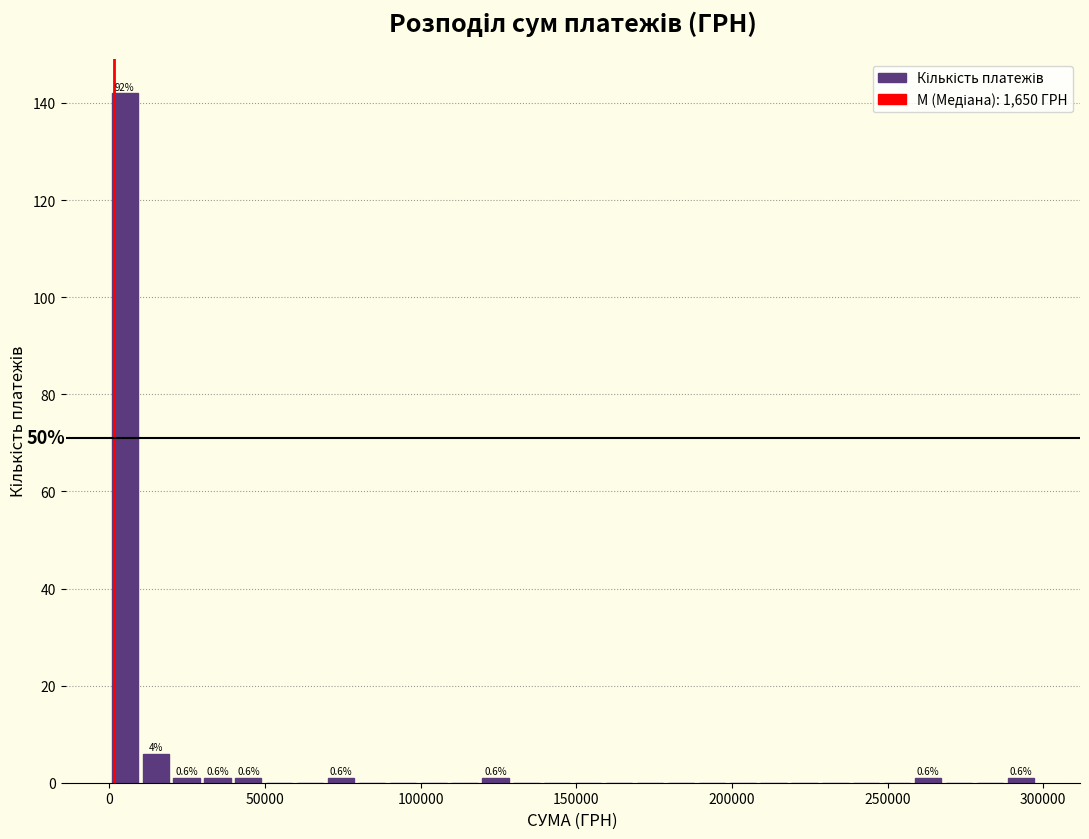

Read against the x-axis, roughly where is the centre of the tallest bar?

5000